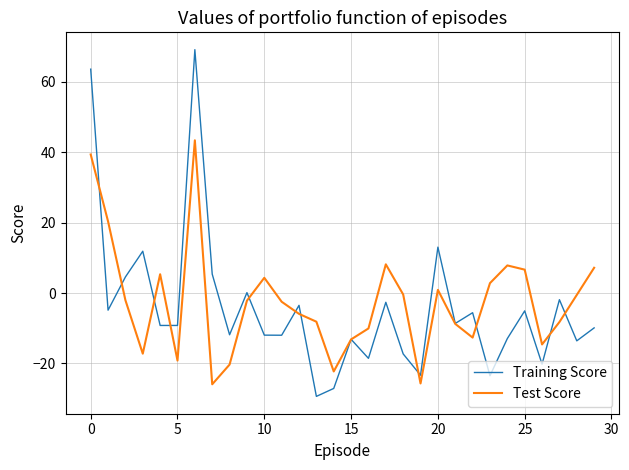

Rank the series by their maximum value, from highest to lowest.

Training Score, Test Score